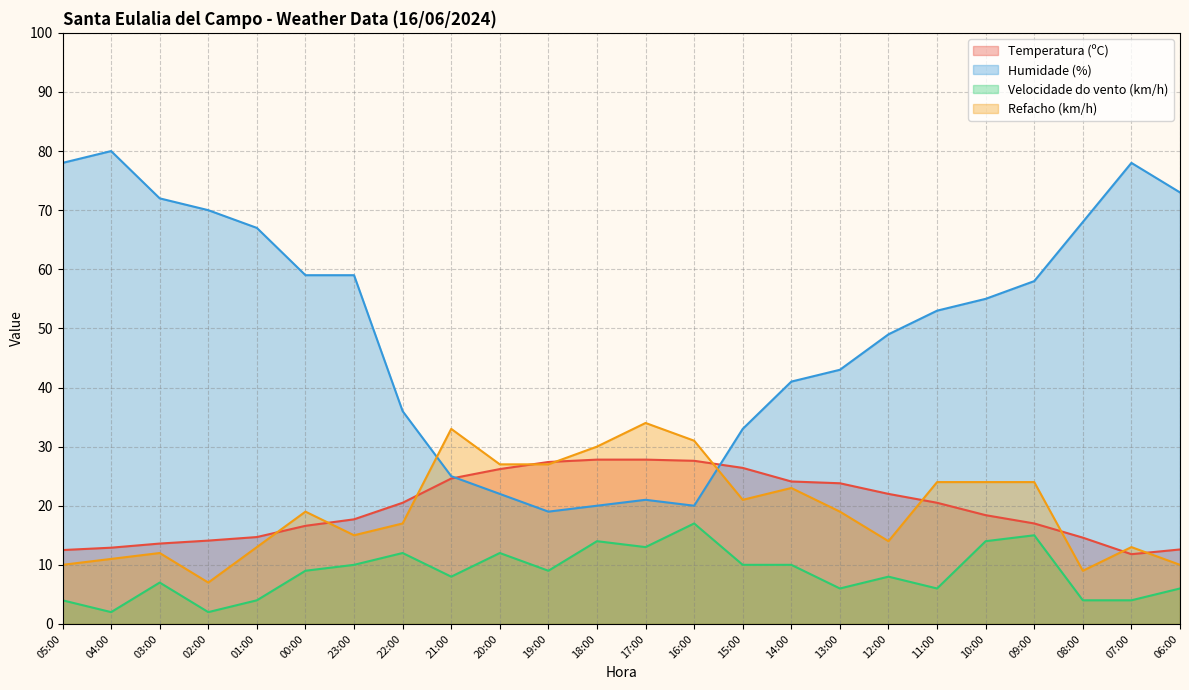

What is the maximum value for Refacho (km/h)?

34.0